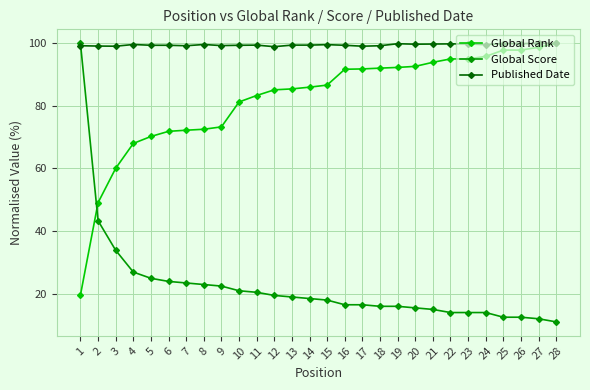

What are all the series names shown in the legend?

Global Rank, Global Score, Published Date